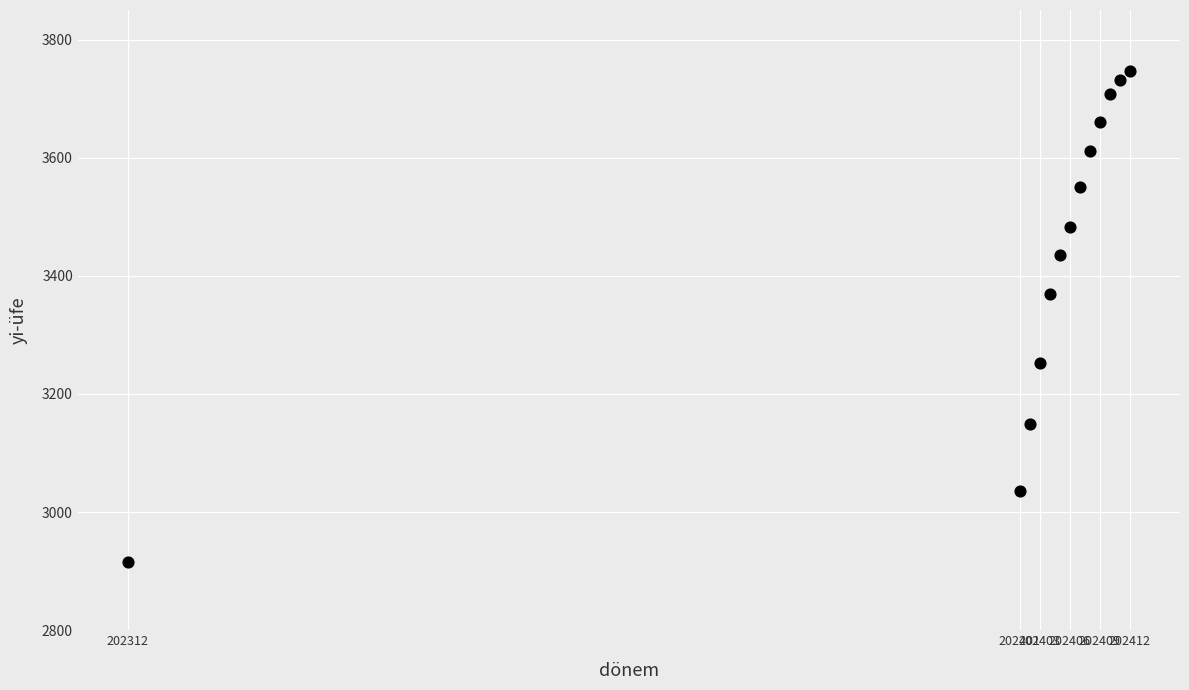

What is the range of X values (max minus min)?

100.0